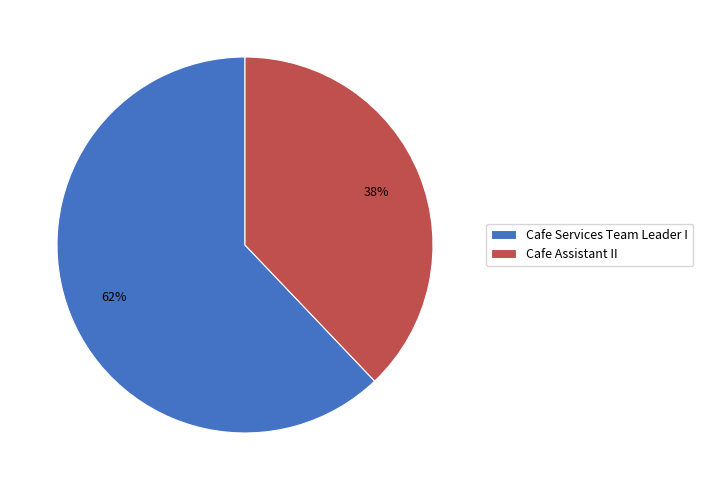

Does Cafe Services Team Leader I account for over 50% of the chart?

Yes